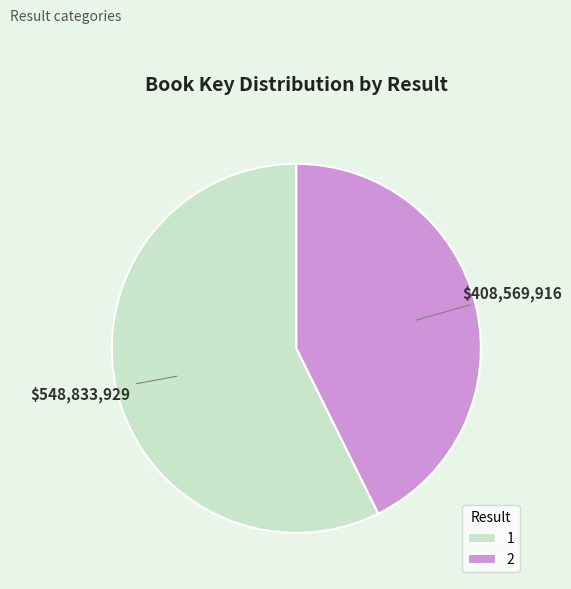

What is the ratio of the value at 2 to the value at 1?

0.7